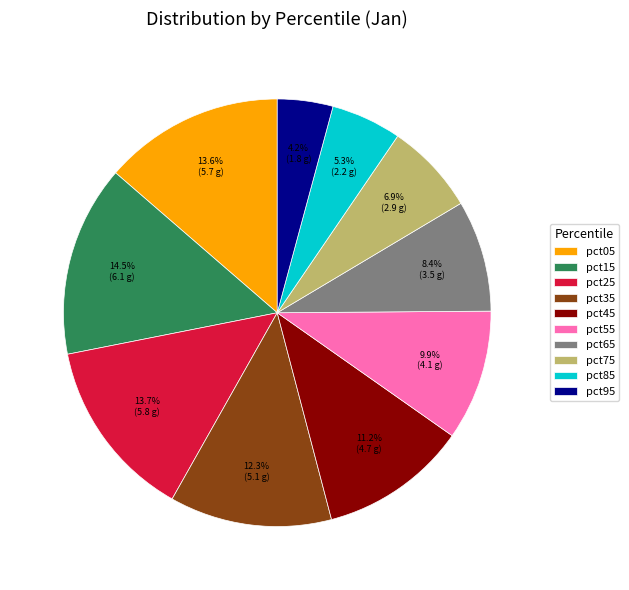

Between pct55 and pct25, which is larger?

pct25